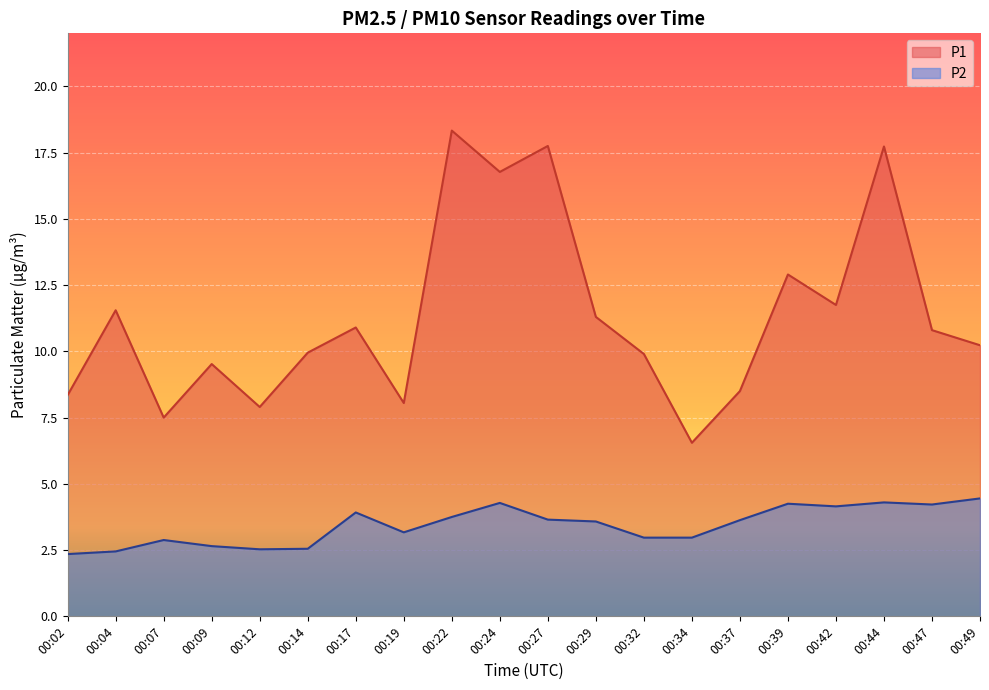

True or false: P1 has a value of 16.1 at 00:49.

False